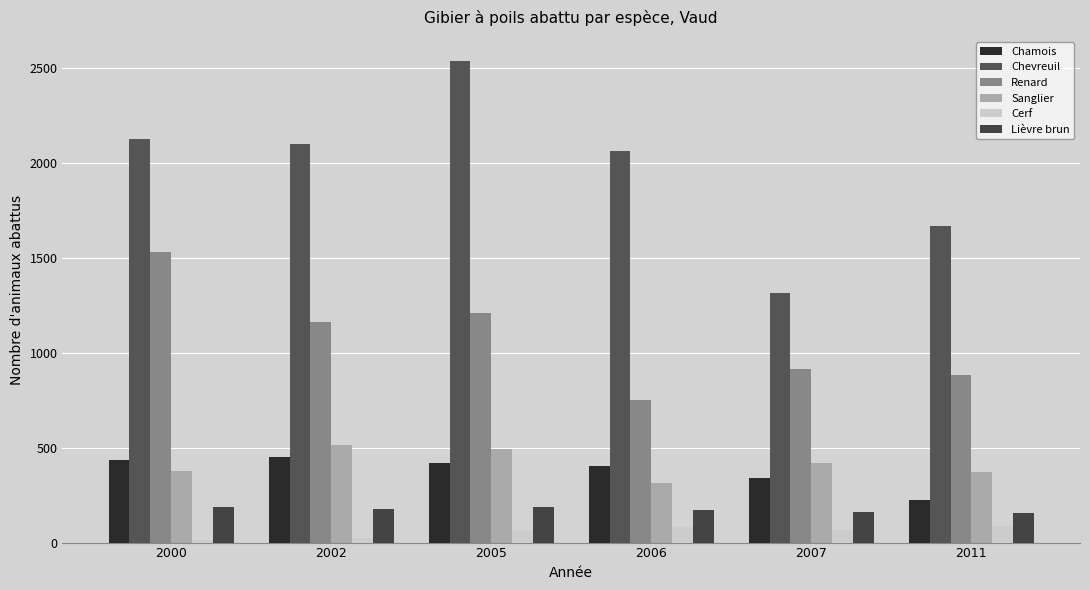

Are the bars grouped side by side (vs. stacked)?

Yes